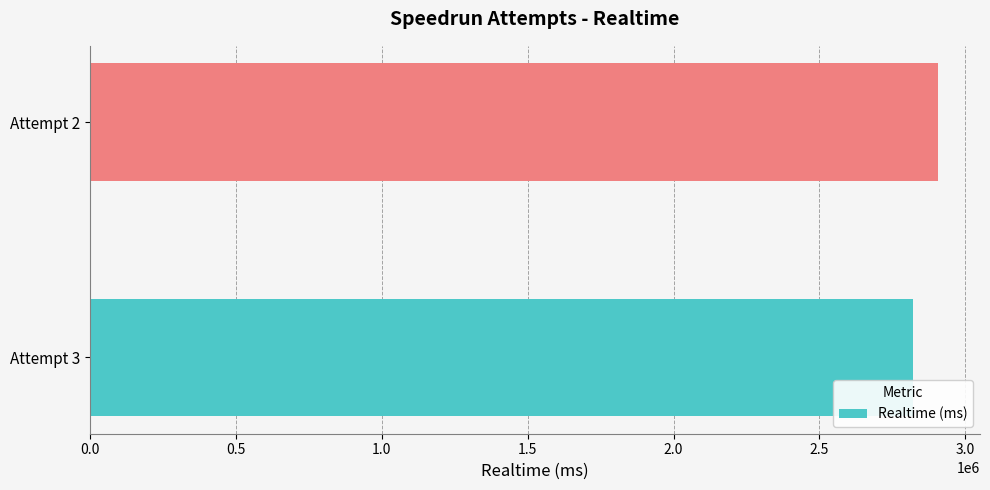

List the labels in order of value, largest first.

Attempt 2, Attempt 3